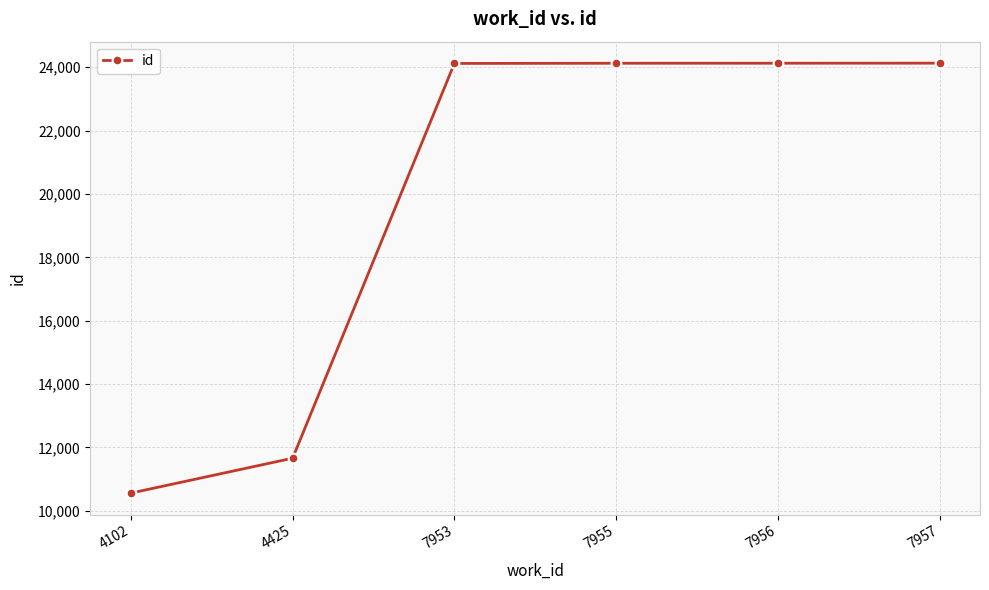

What is the sum of the values at 7957 and 7955?

48257